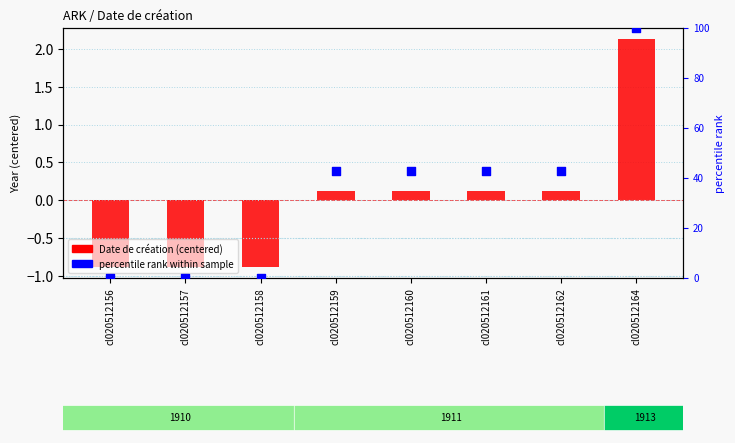

At how many categories does at least one series exceed 22?

5